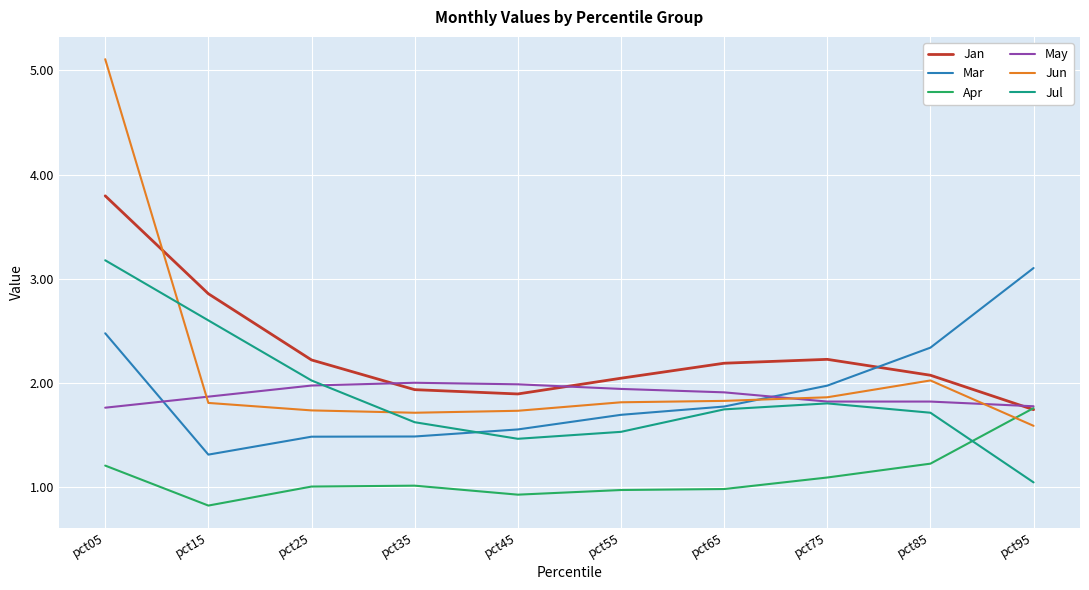

What is the difference between the second highest and minimum values in the Jul series?

1.6